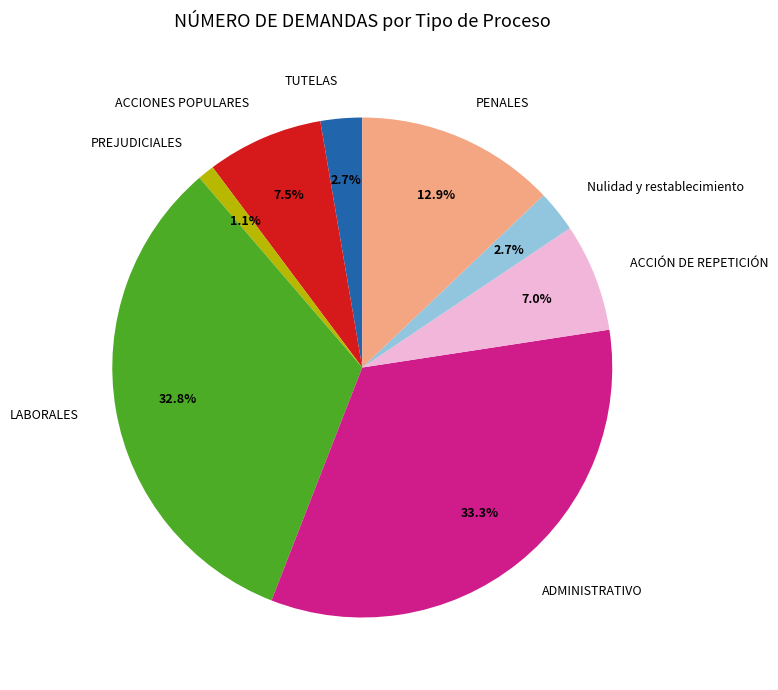

True or false: PENALES accounts for 13% of the total.

True